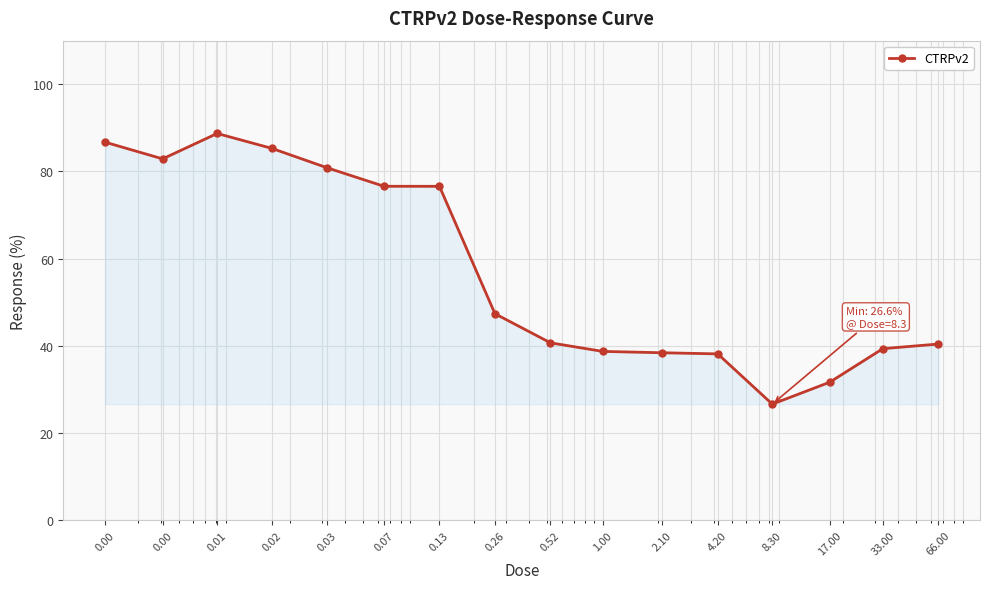

Count the number of data series in this chart.

1